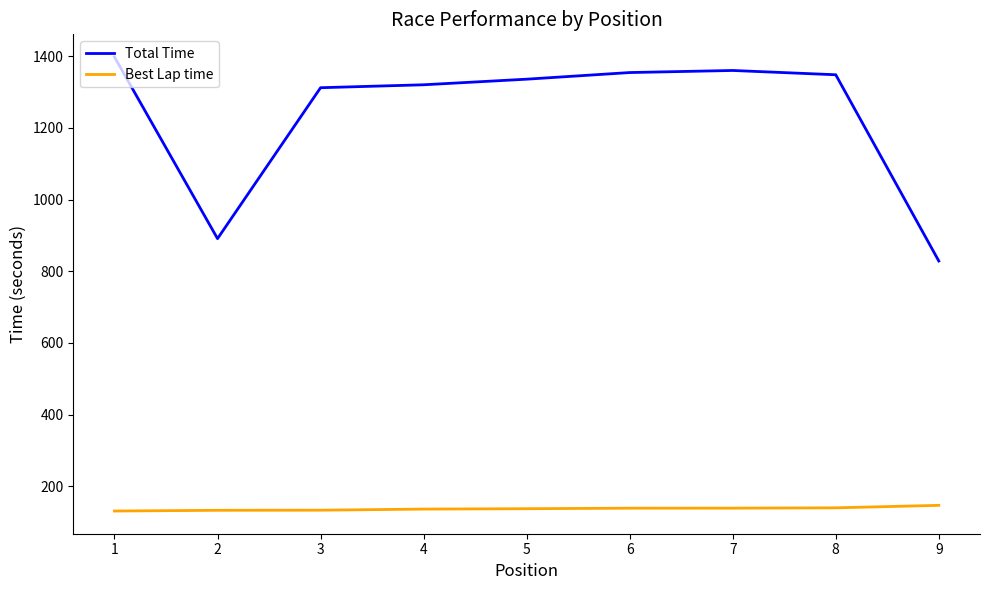

Between 2 and 3, which series saw the biggest shift?

Total Time